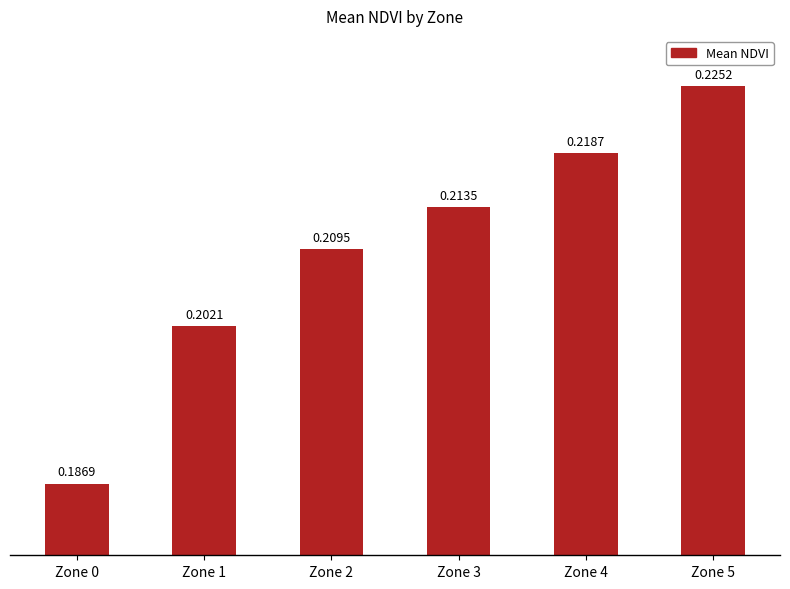

How many bars are there in total?

6